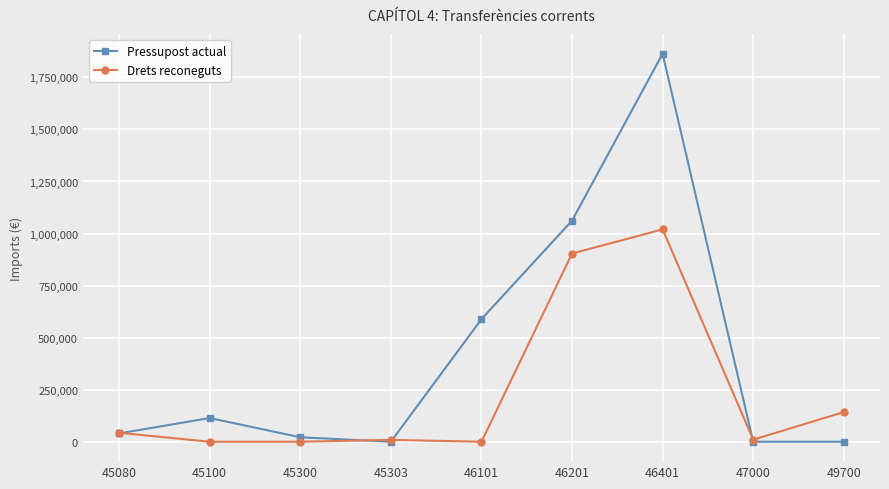

Count the number of data series in this chart.

2